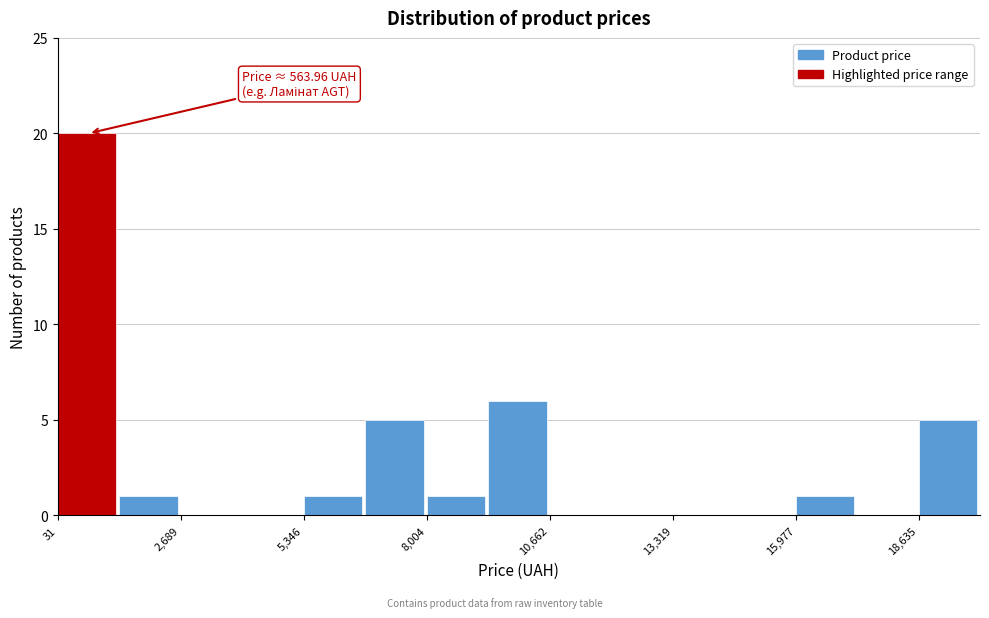

Around what value on the x-axis is the tallest bar? Give the approximate position of its centre, as read against the axis.

500